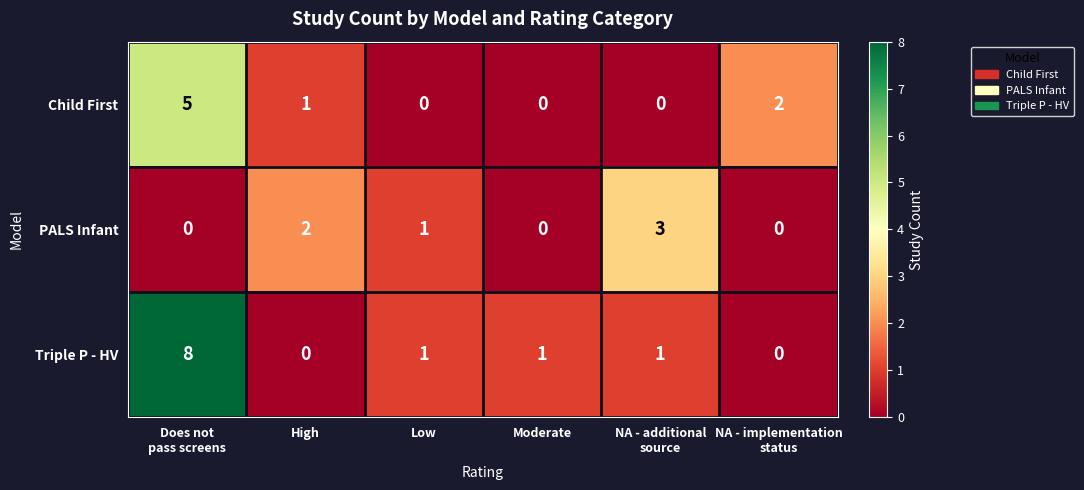

How many positive values does the PALS Infant series have?

3